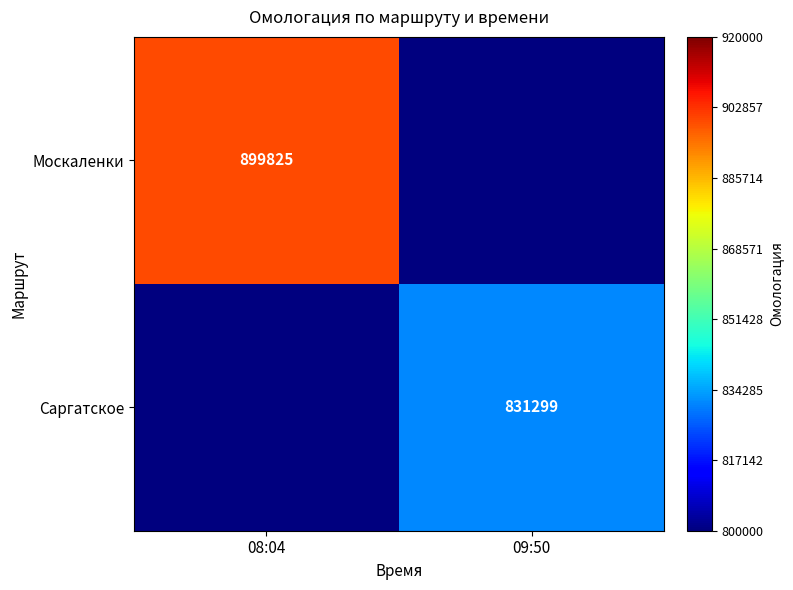

At how many categories does at least one series exceed 115464?

2